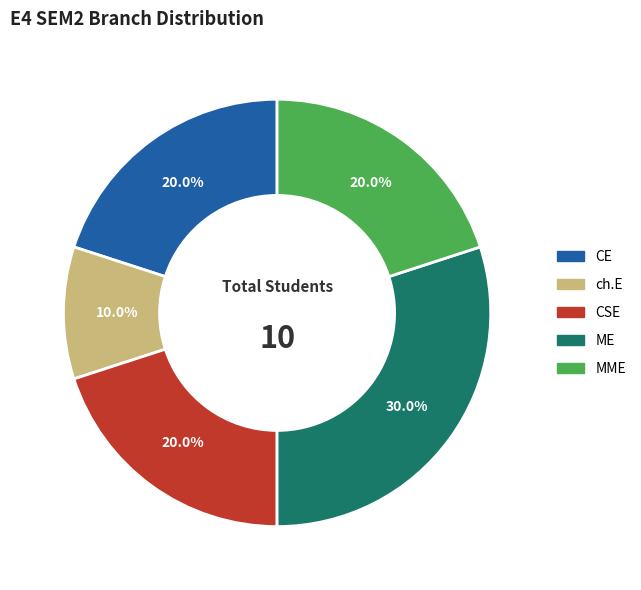

To the nearest percent, what portion does CSE represent?

20%